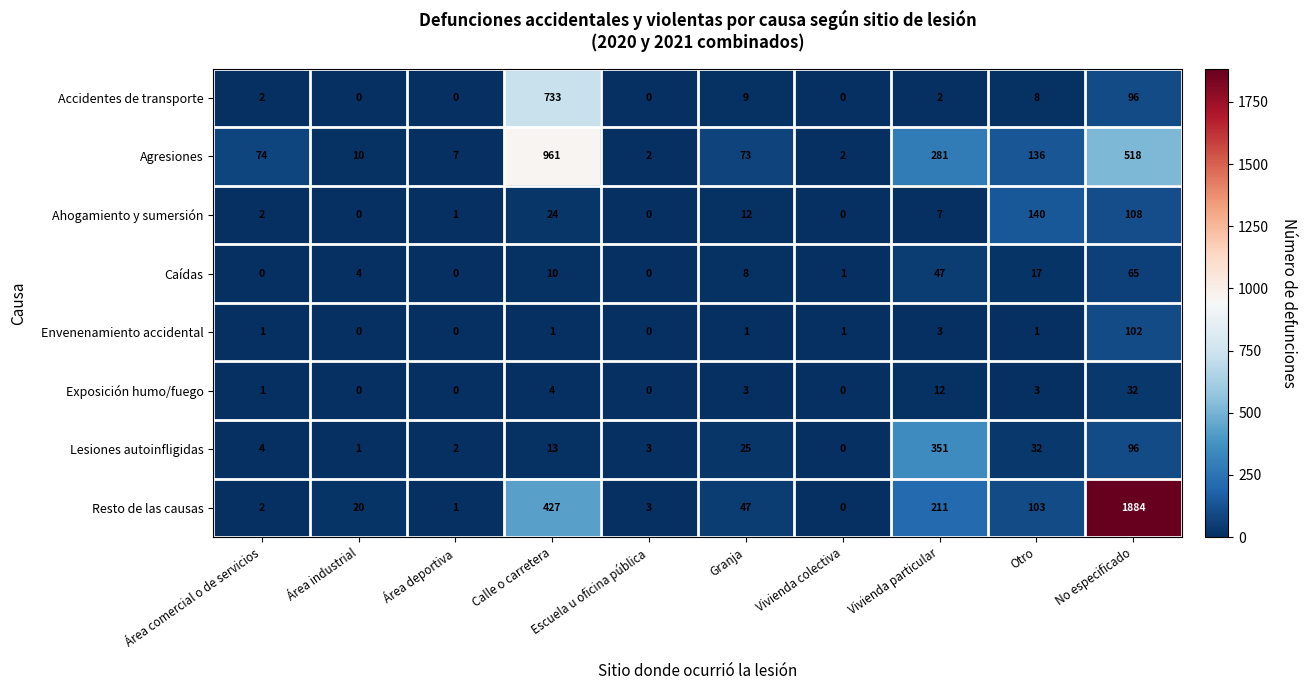

Which series has the largest range (max minus min)?

Resto de las causas